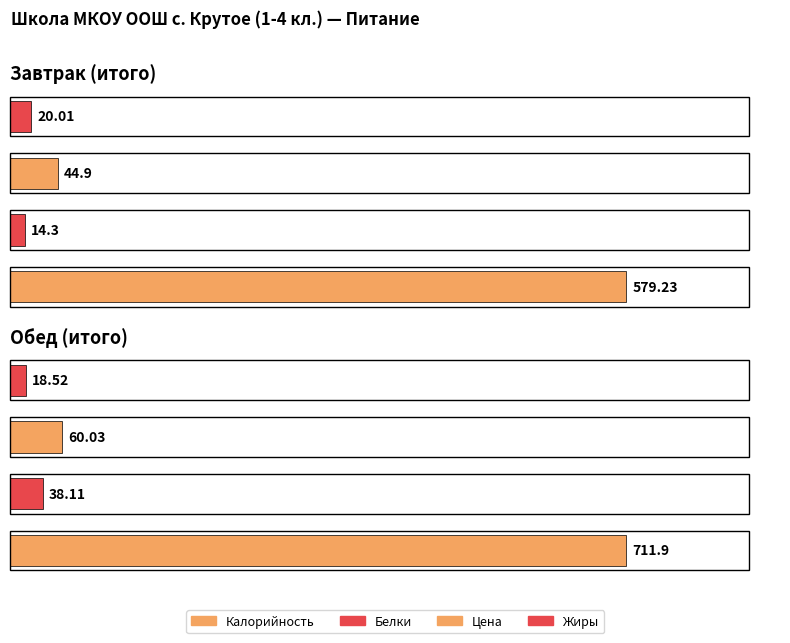

Reading left to right, extract all data points from this chart.

Калорийность: 579.2	711.9	1291.1
Белки: 14.3	38.1	52.4
Цена: 44.9	60.0	104.9
Жиры: 20.0	18.5	38.5